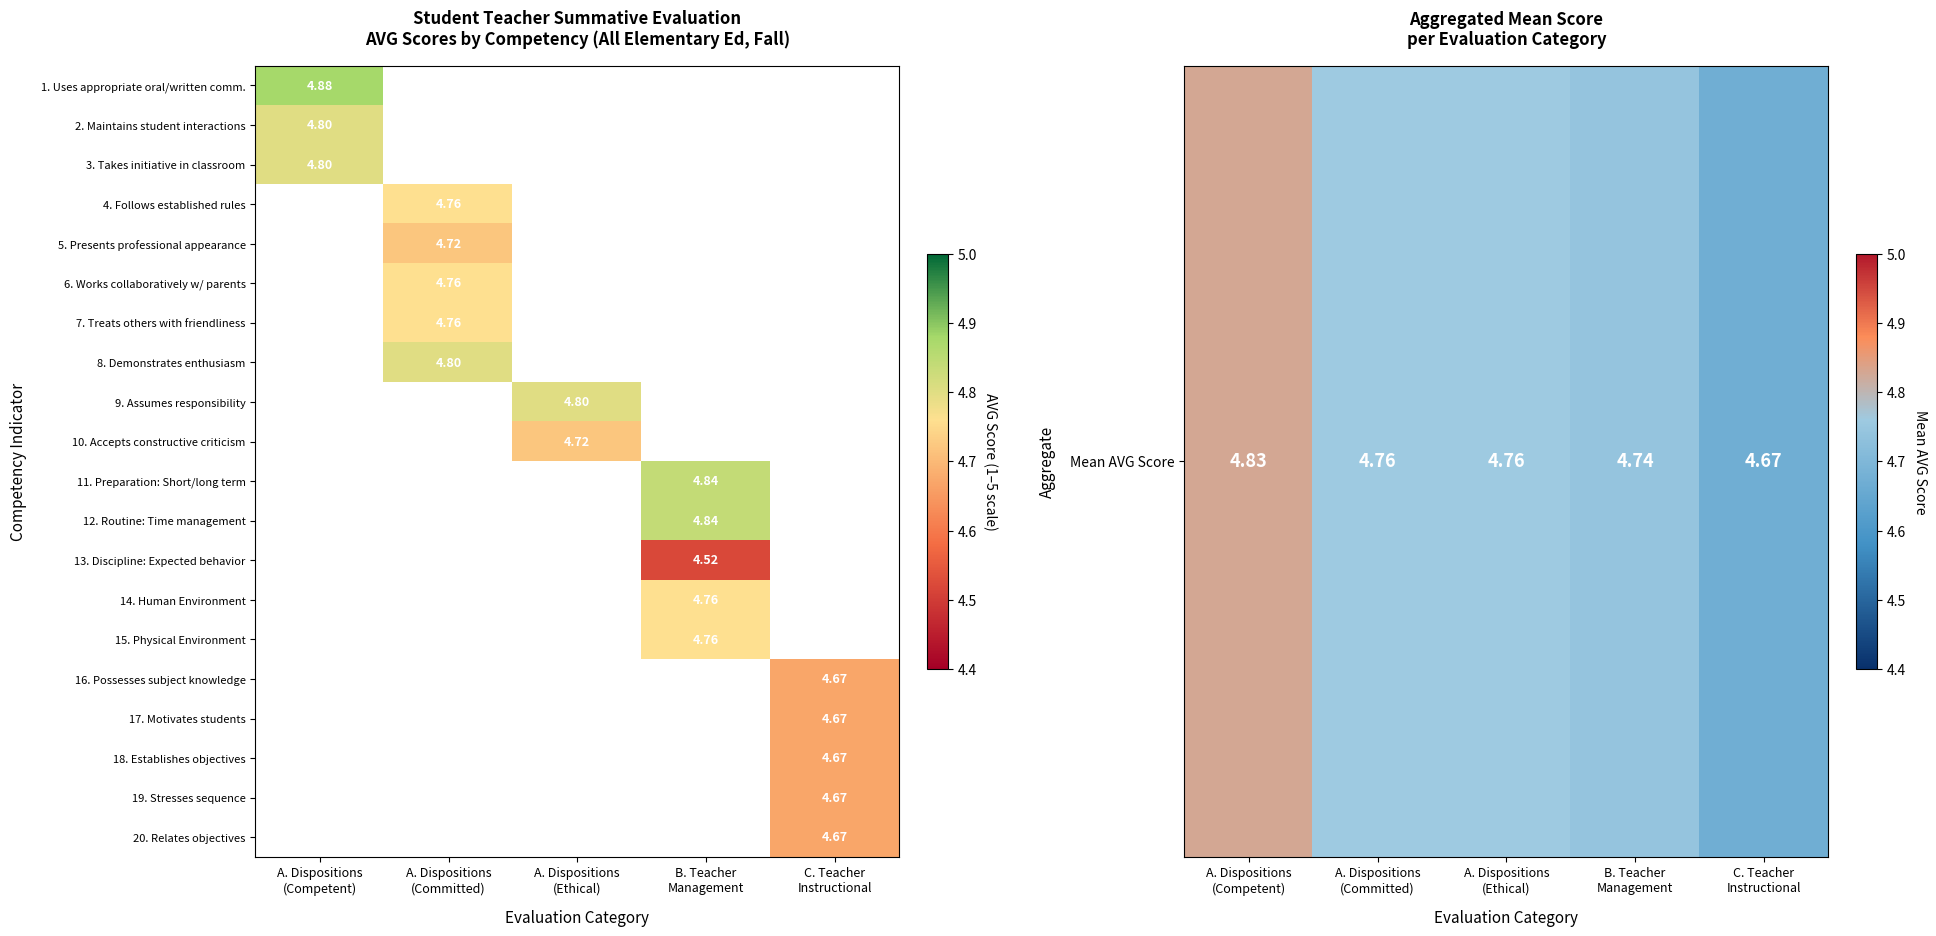

What is the greatest value displayed?

4.8